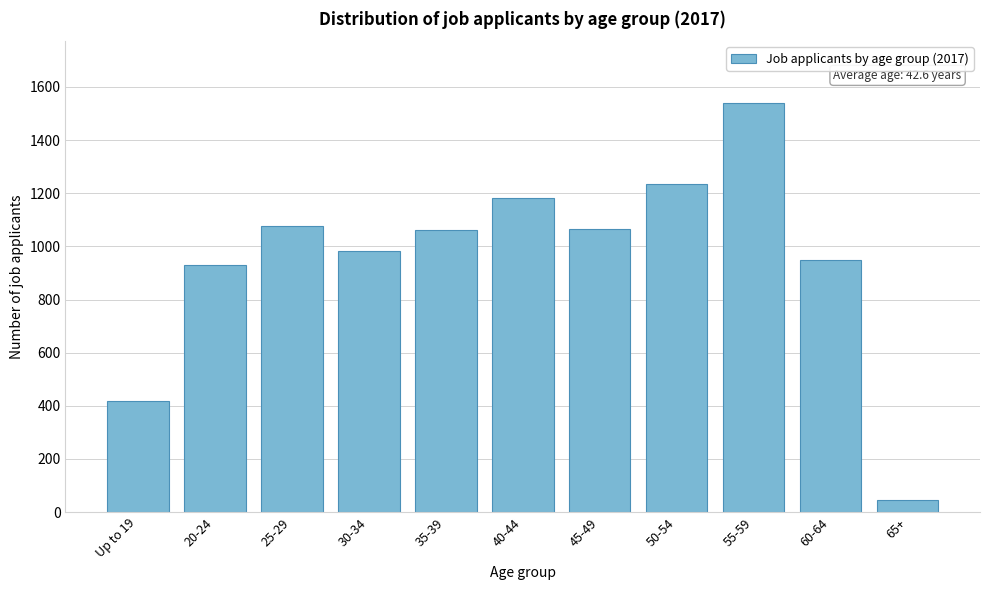

The chart shows a value of 1061 at 35-39. True or false?

True